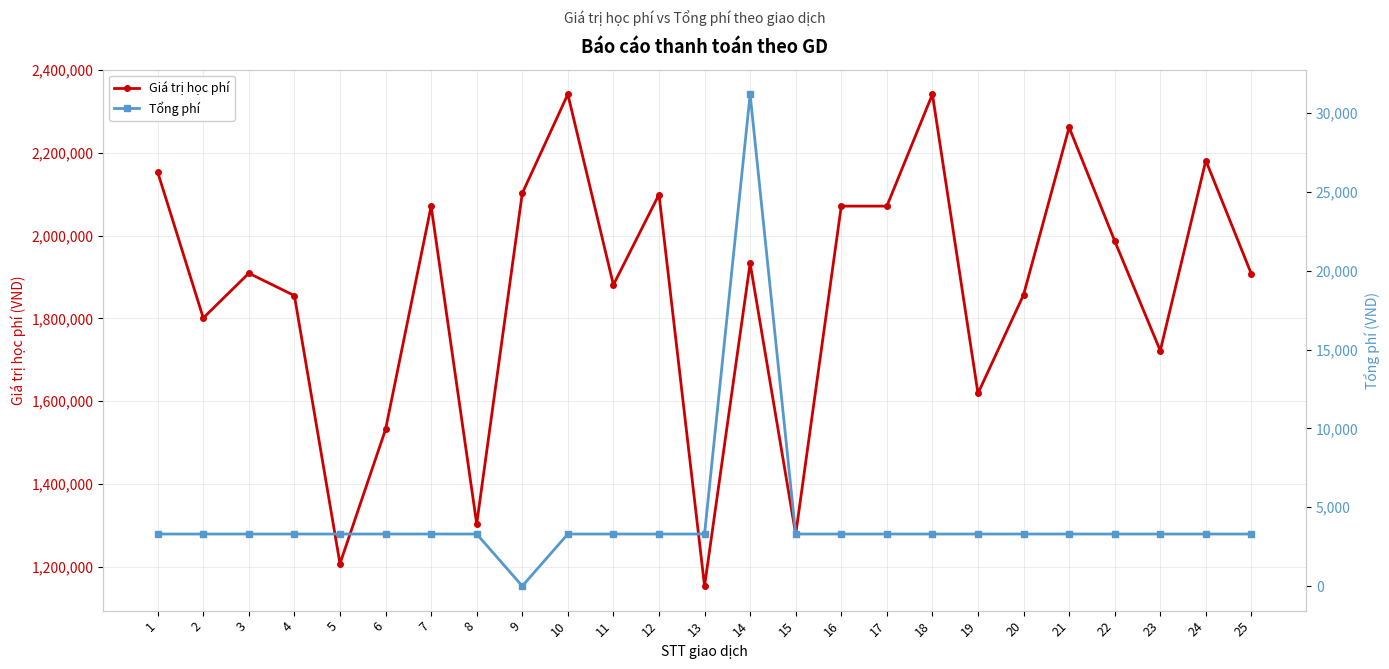

Rank the categories by Tổng phí value from highest to lowest.

14, 1, 2, 3, 4, 5, 6, 7, 8, 10, 11, 12, 13, 15, 16, 17, 18, 19, 20, 21, 22, 23, 24, 25, 9